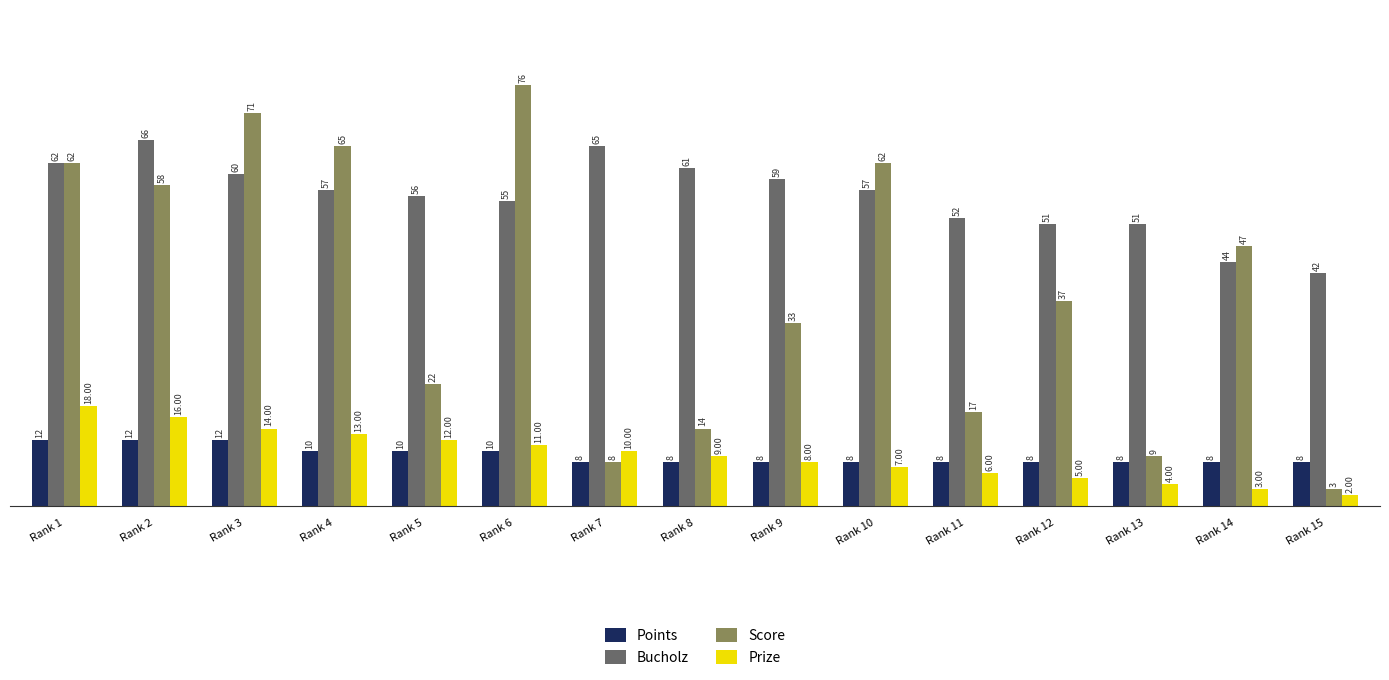

Is it true that Prize equals 11 at Rank 11?

False